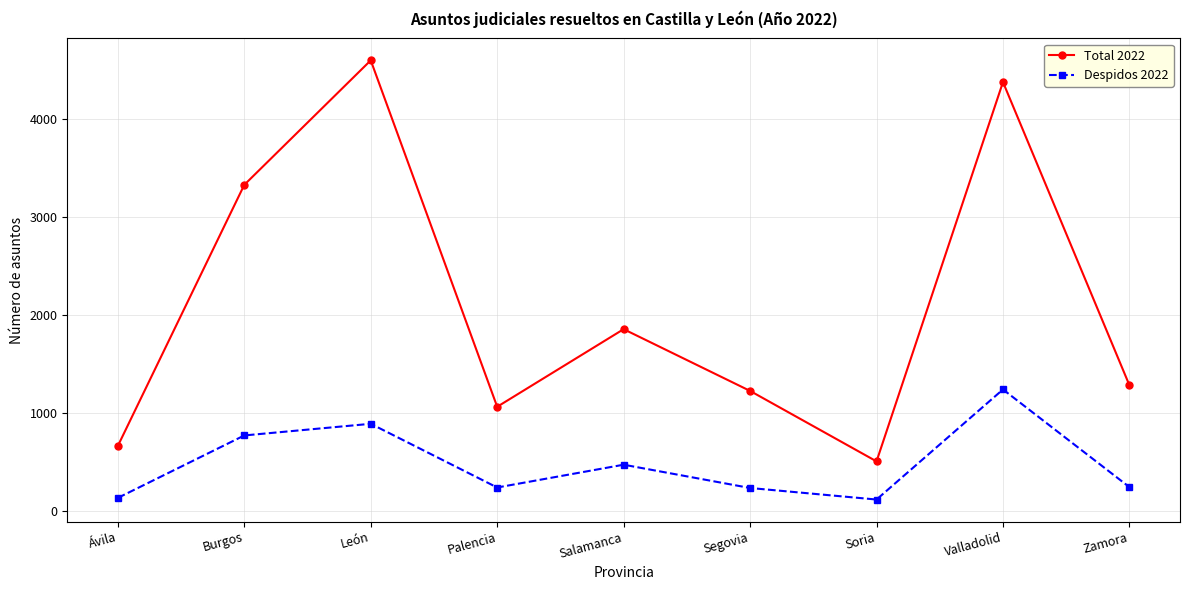

What is the sum of the Total 2022 values at Valladolid and Salamanca?

6239